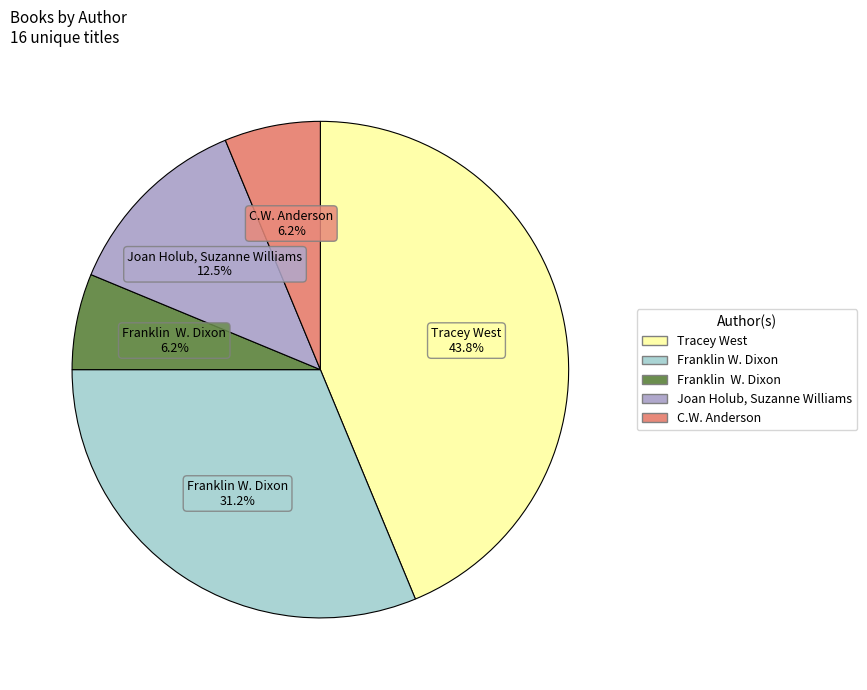

Is there any slice that represents more than half of the pie?

No